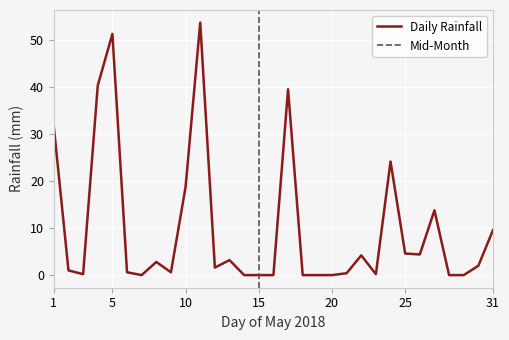

What is the sum of all values?

309.0